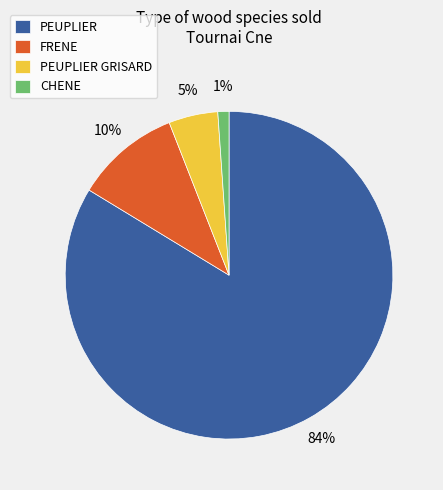

Does FRENE represent more than half of the total?

No